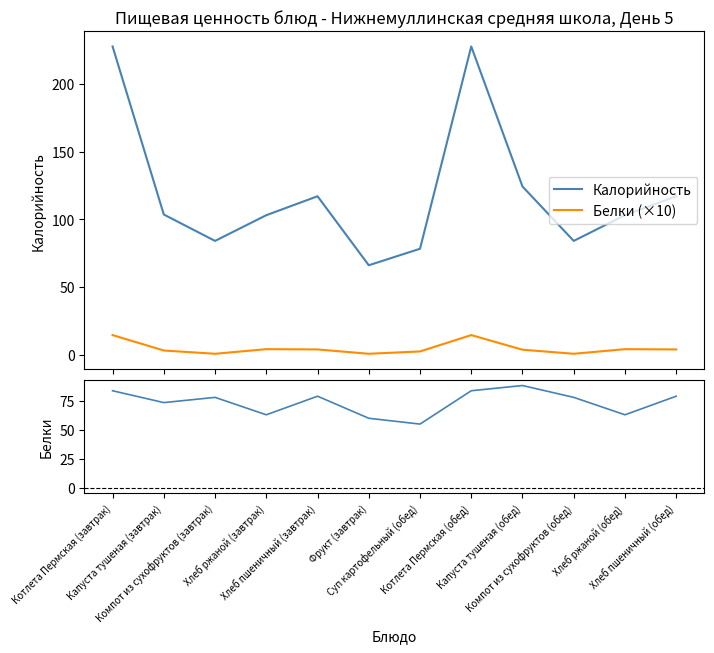

True or false: Белки (×10) and Калорийность intersect in this chart.

False